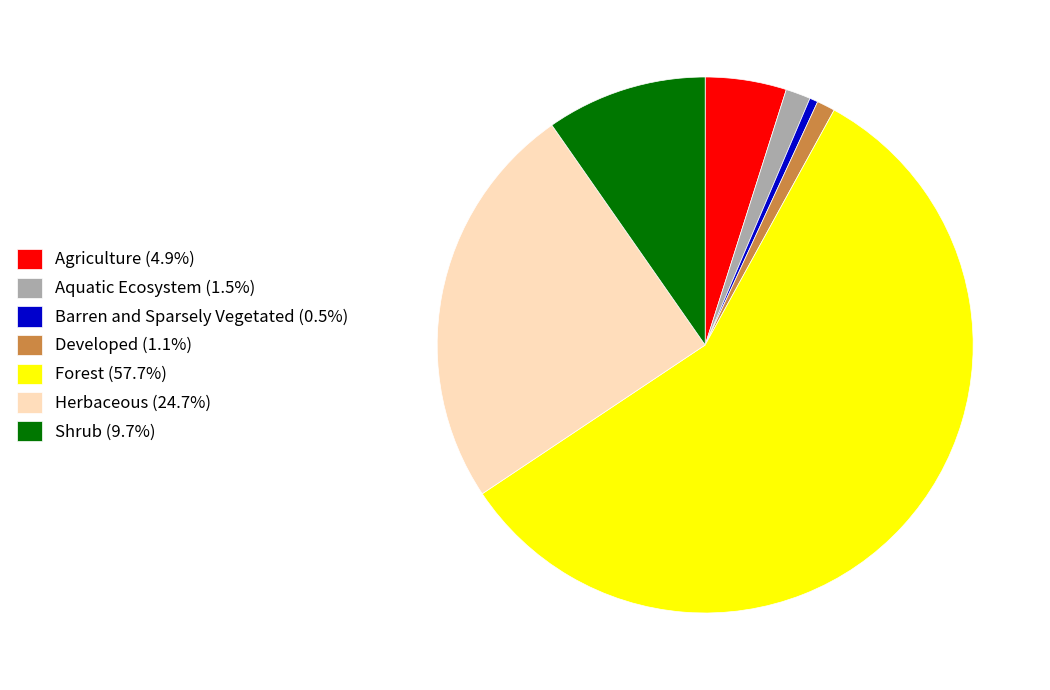

How many segments does this pie chart have?

7